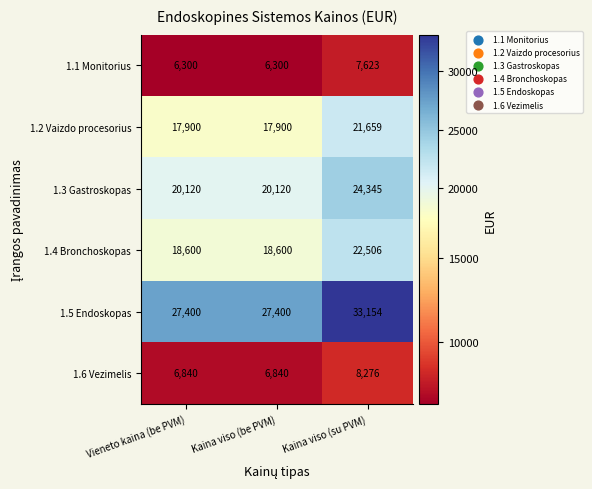

Reading left to right, transcribe all the data shown in this chart.

1.1 Monitorius: Vieneto kaina (be PVM)=6300	Kaina viso (be PVM)=6300	Kaina viso (su PVM)=7623
1.2 Vaizdo procesorius: Vieneto kaina (be PVM)=17900	Kaina viso (be PVM)=17900	Kaina viso (su PVM)=21659
1.3 Gastroskopas: Vieneto kaina (be PVM)=20120	Kaina viso (be PVM)=20120	Kaina viso (su PVM)=24345
1.4 Bronchoskopas: Vieneto kaina (be PVM)=18600	Kaina viso (be PVM)=18600	Kaina viso (su PVM)=22506
1.5 Endoskopas: Vieneto kaina (be PVM)=27400	Kaina viso (be PVM)=27400	Kaina viso (su PVM)=33154
1.6 Vezimelis: Vieneto kaina (be PVM)=6840	Kaina viso (be PVM)=6840	Kaina viso (su PVM)=8276